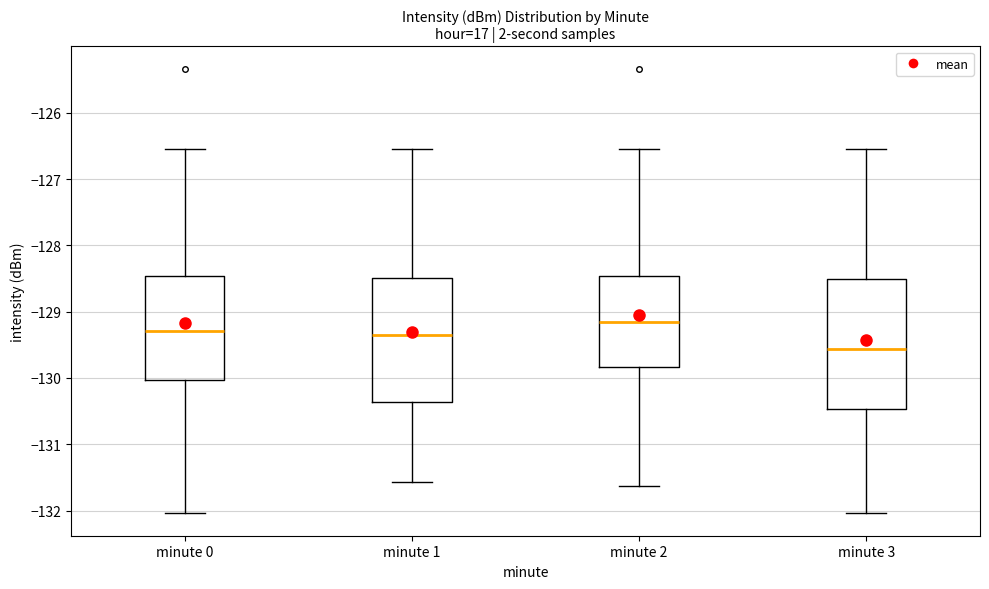

Which box's median line is the lowest?

minute 3